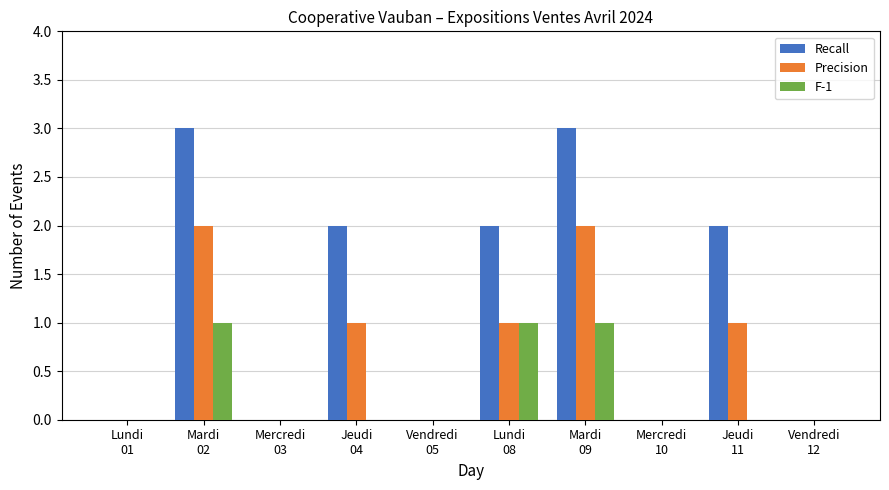

What is the sum of all F-1 values?

3